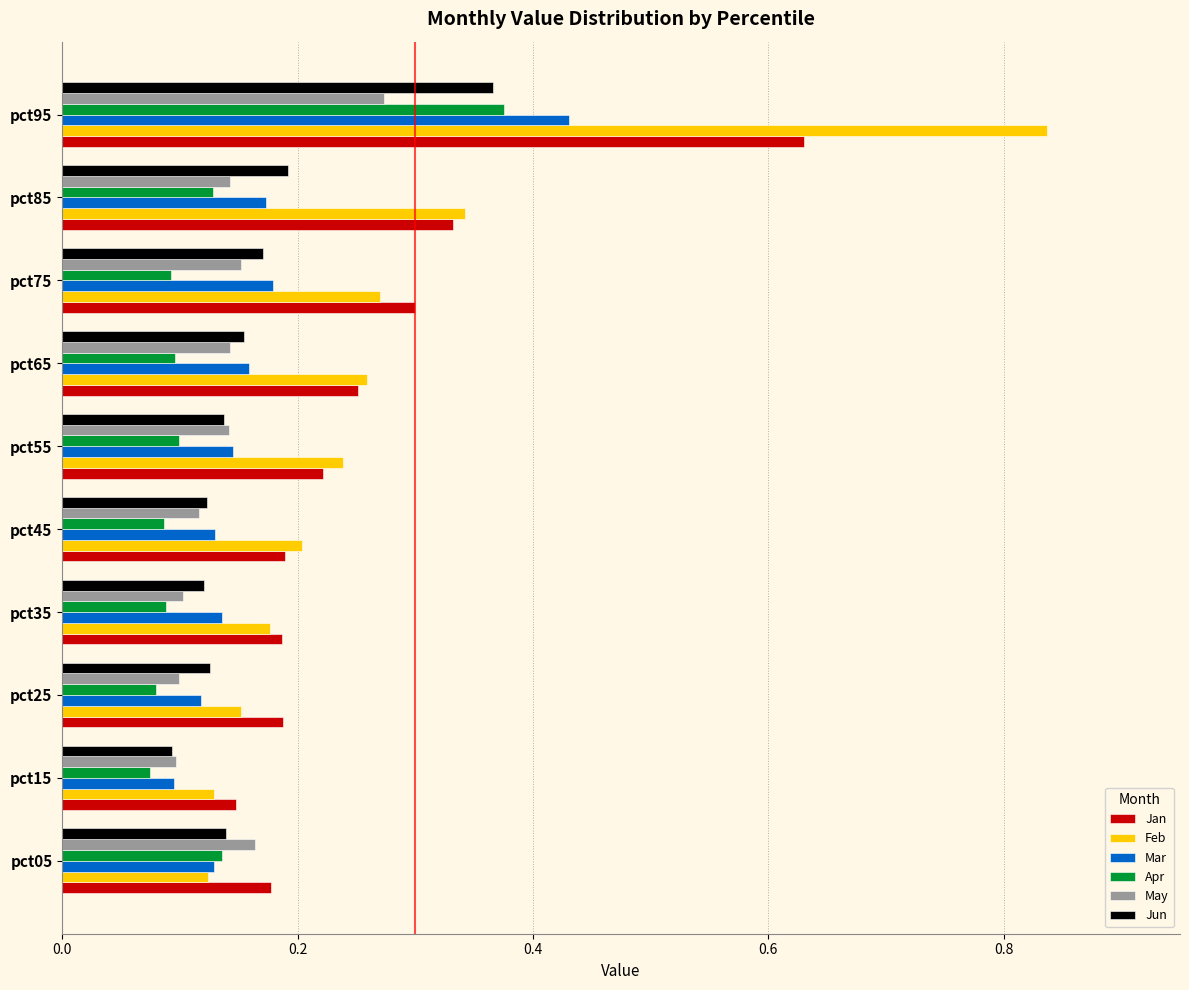

Which category has the highest value in the Mar series?

pct95